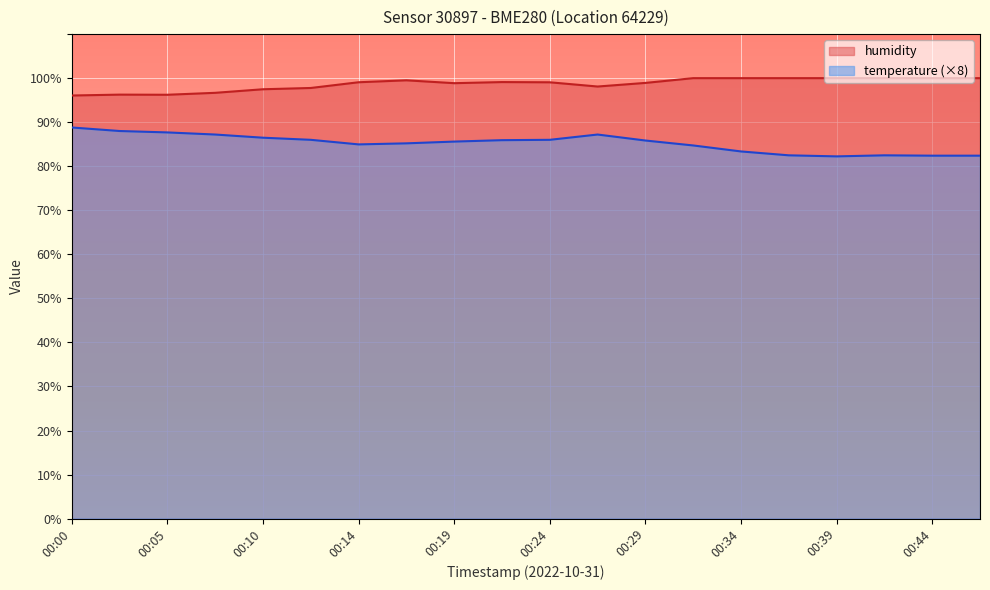

Is the value of humidity at 00:10 greater than the value of temperature at 00:36?

Yes